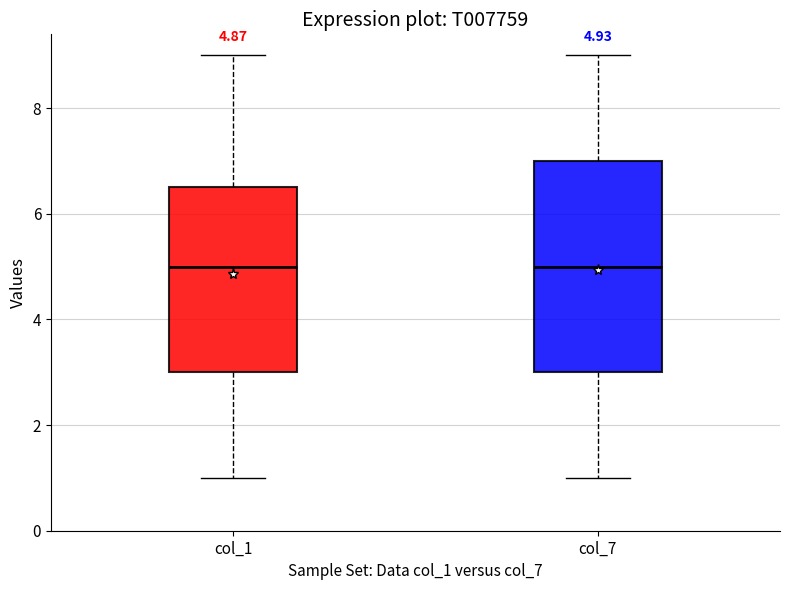

Comparing the boxes themselves (not the whiskers), which one is the tallest?

col_7